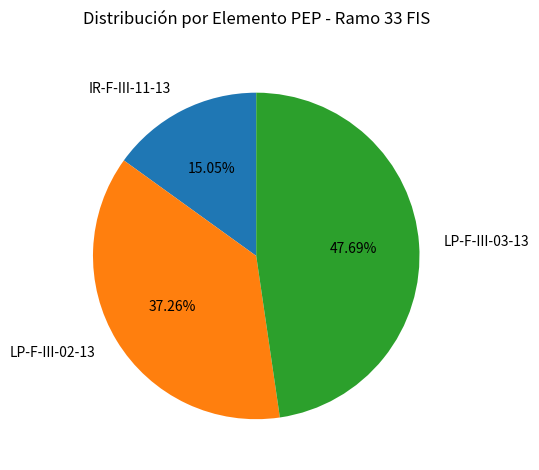

Does any single category account for the majority?

No